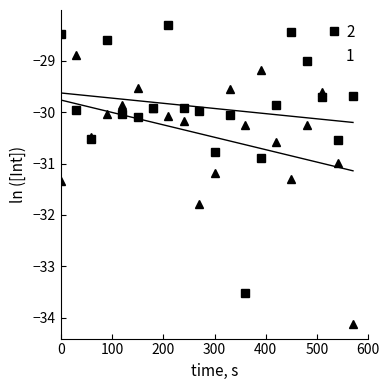

The 2 series shows -14.6 at 300. True or false?

False